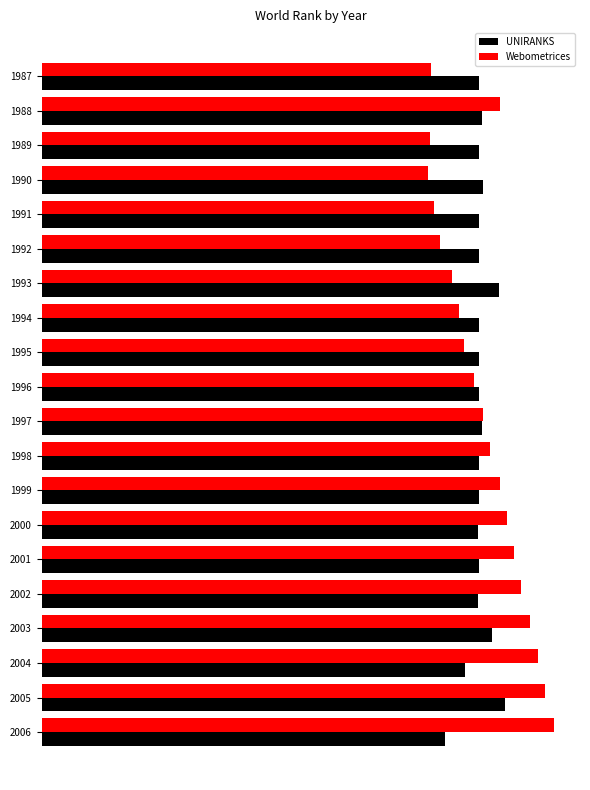

What is the difference between the maximum and minimum values in the Webometrices series?

2027